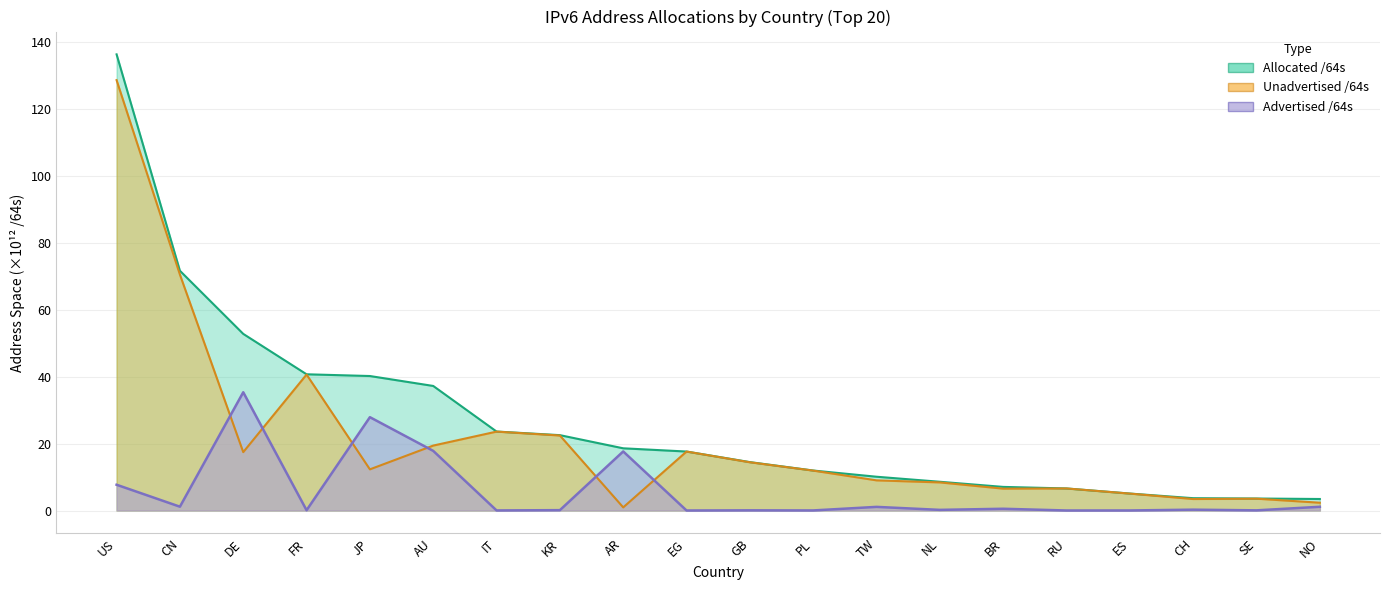

The Allocated /64s series shows 23.6 at IT. True or false?

True